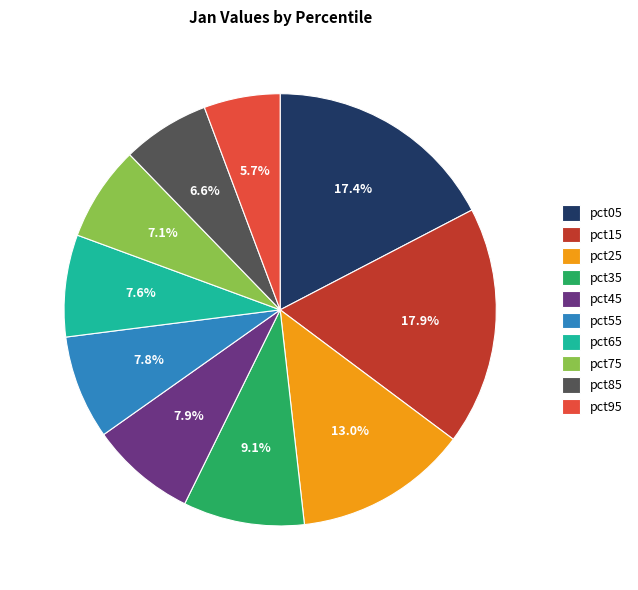

Which category has the smallest portion of the pie?

pct95